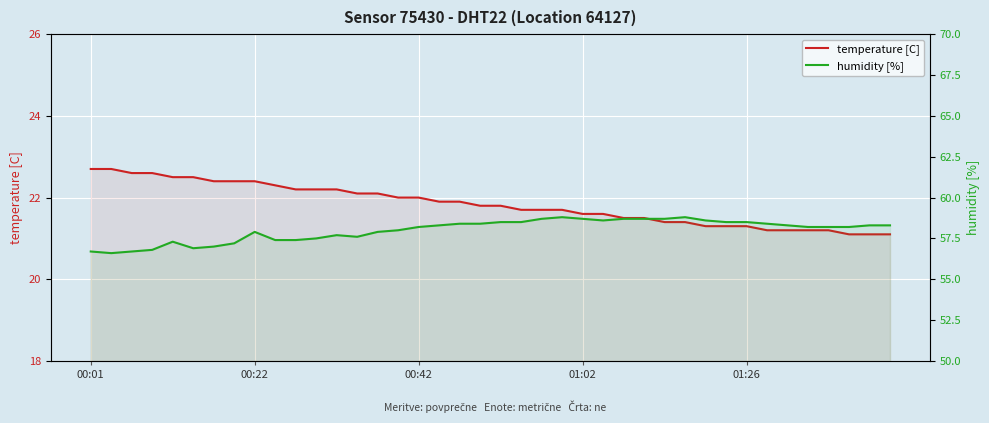

True or false: humidity [%] and temperature [C] cross at least once.

False